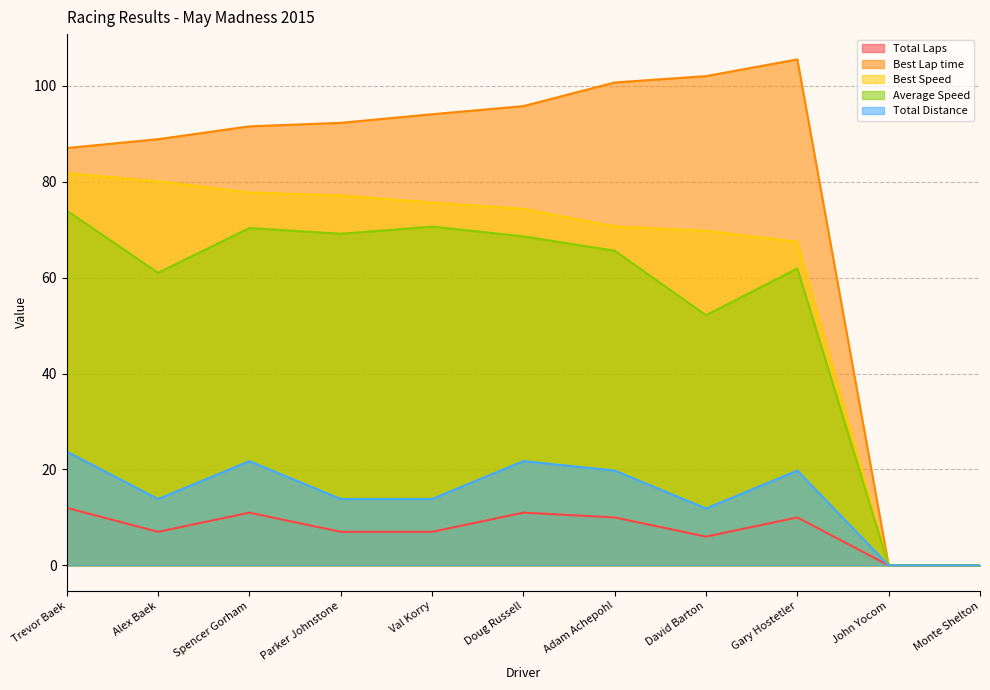

What are all the series names shown in the legend?

Total Laps, Best Lap time, Best Speed, Average Speed, Total Distance